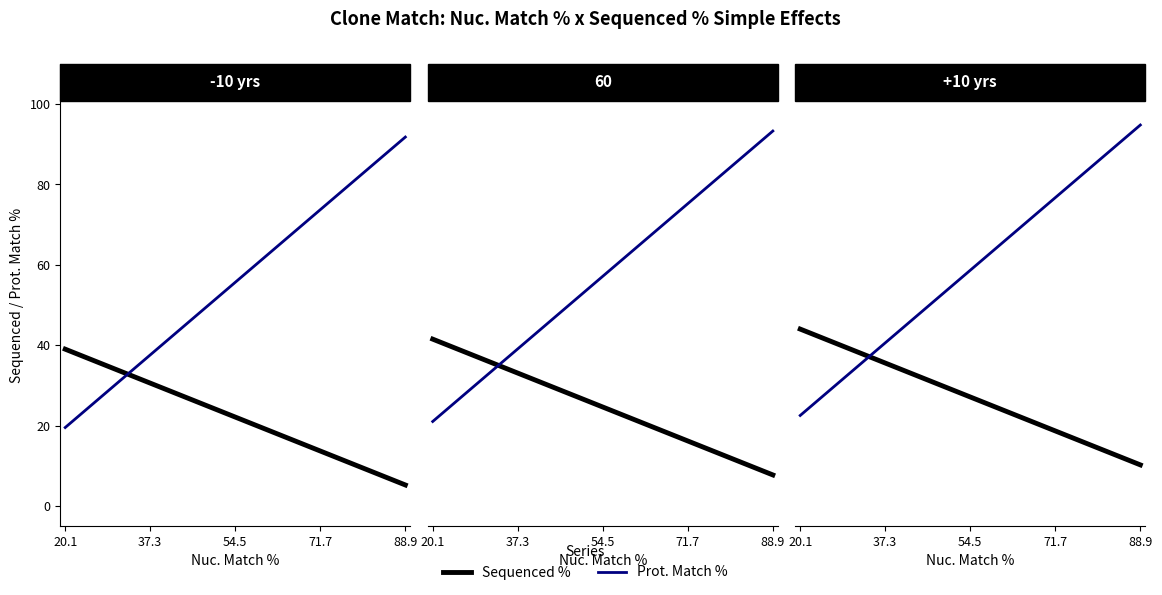

Between 20.1 and 20.1, which is larger?

20.1